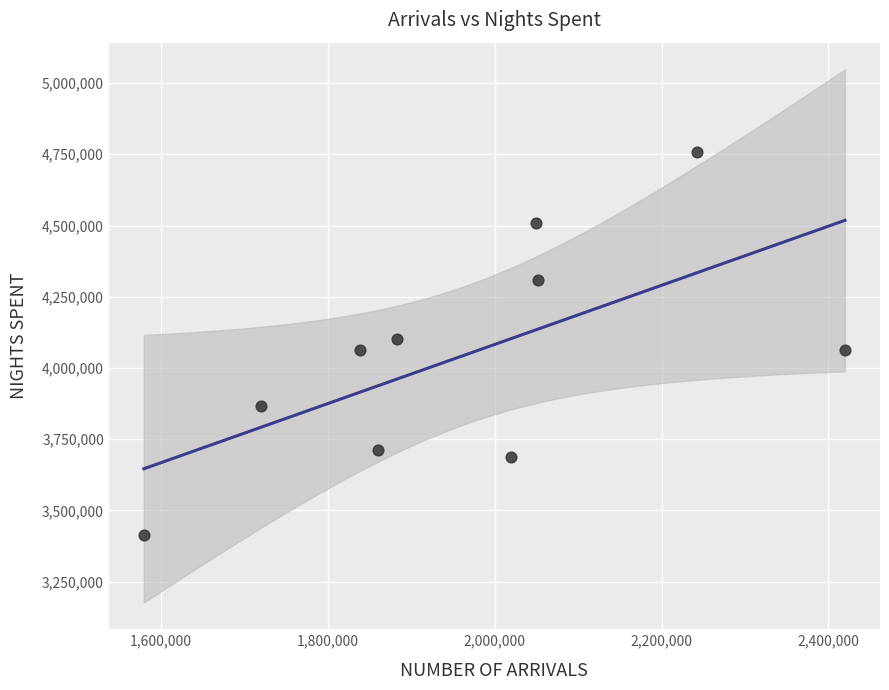

What is the range of Y values (max minus min)?

1346065